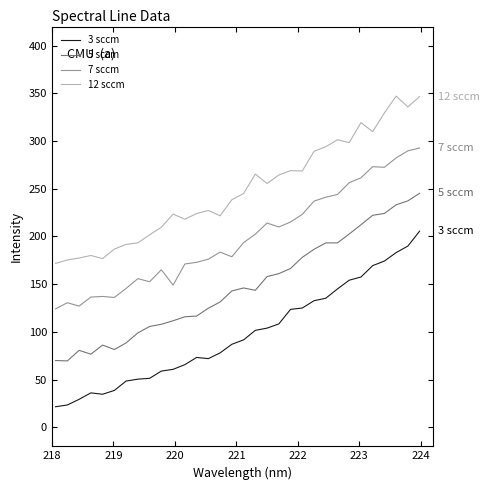

Which series has the largest total across all categories?

12 sccm